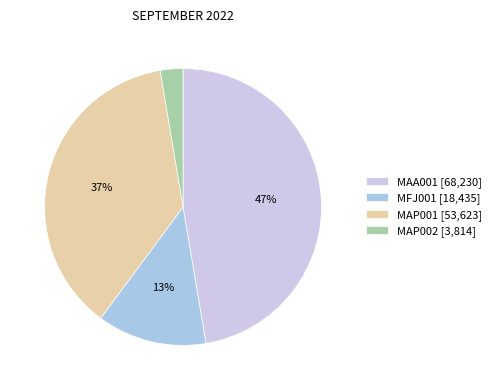

How many slices are in this pie chart?

4